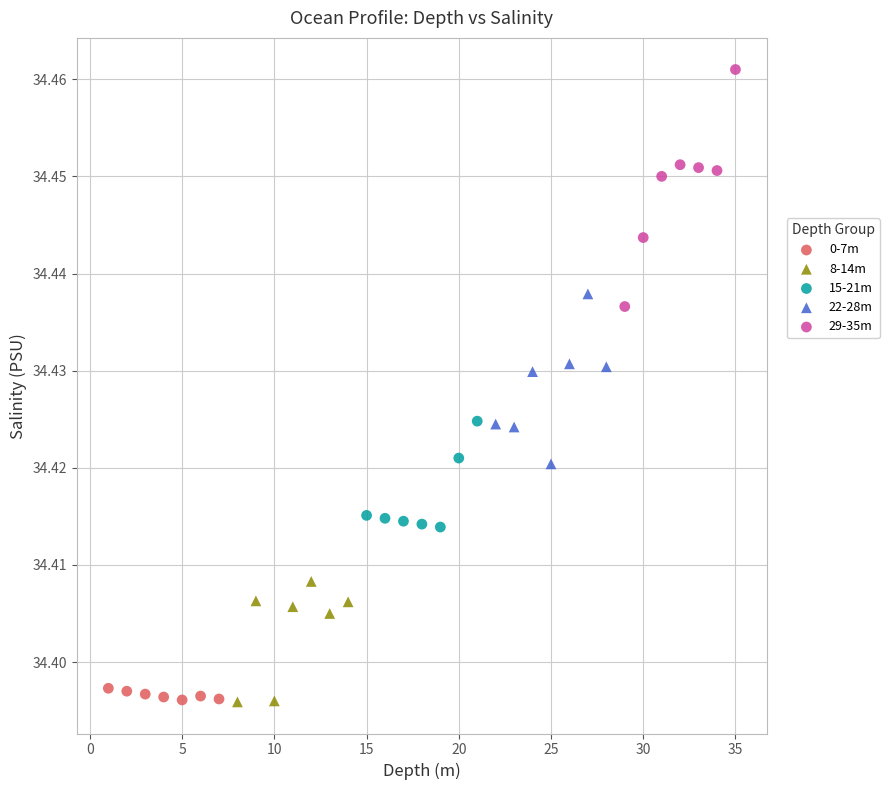

What are all the series names shown in the legend?

0-7m, 8-14m, 15-21m, 22-28m, 29-35m